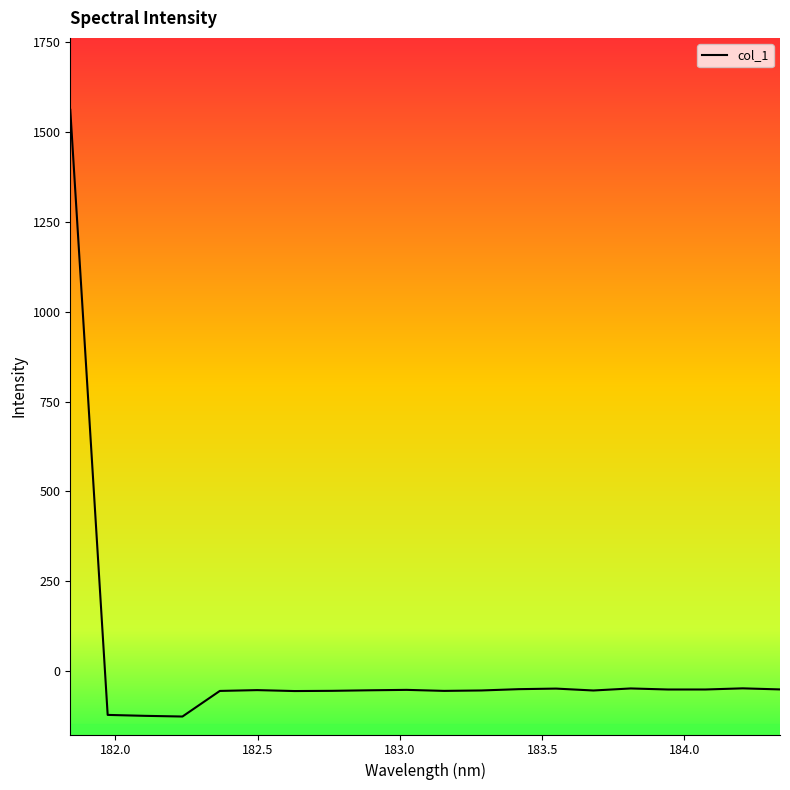

What is the smallest value displayed?

-125.7